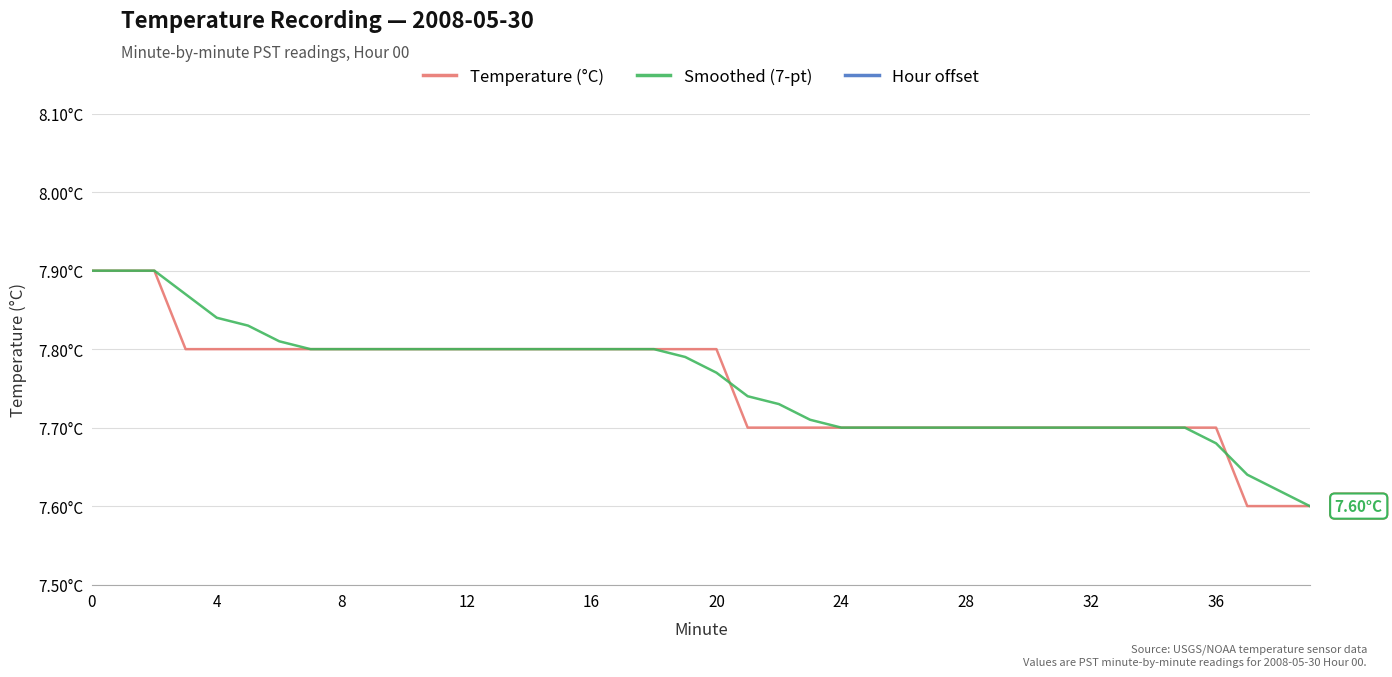

Is it true that Smoothed (7-pt) equals 10.1 at 38?

False